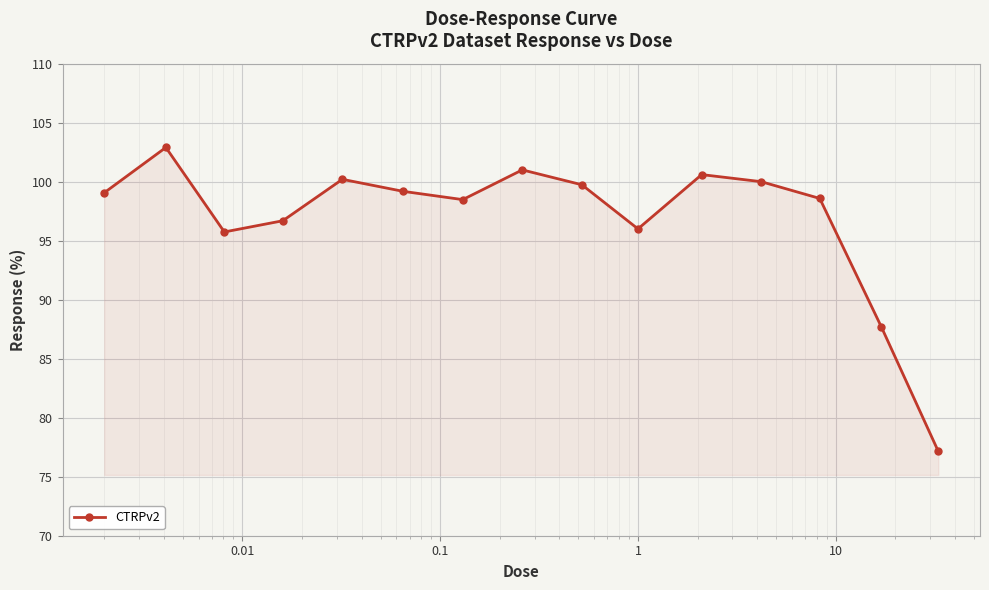

How many interior local peaks (higher than both neighbors) does the data have?

4